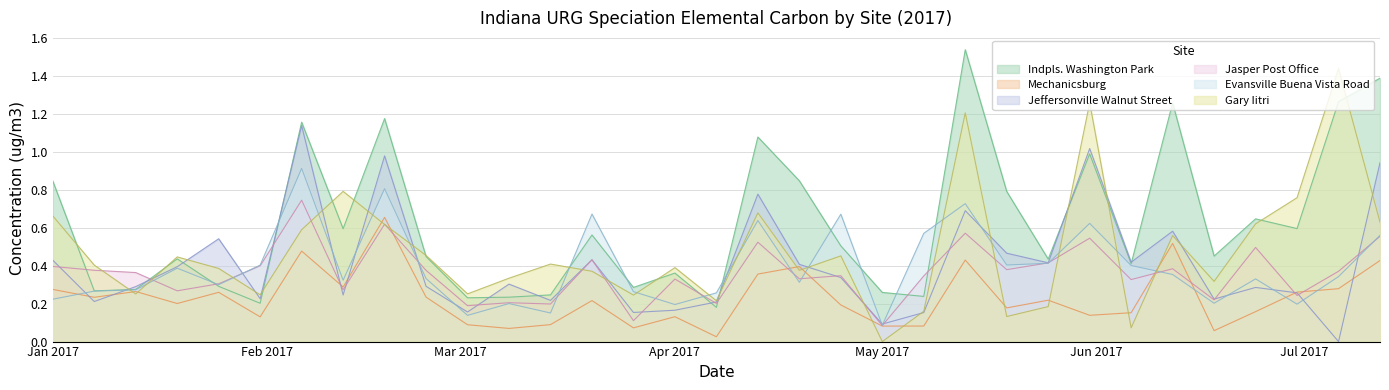

How many lines are shown in the chart?

6